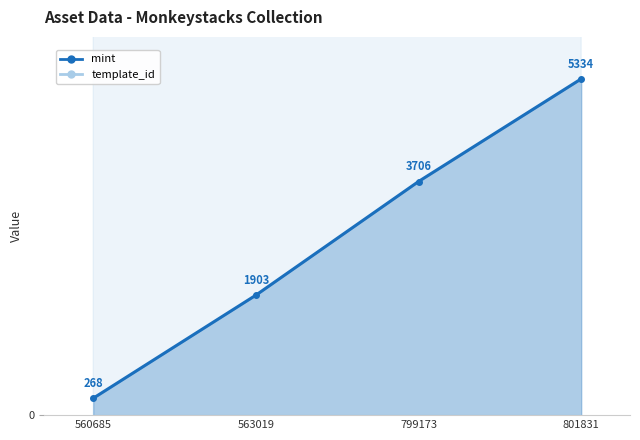

What is the highest value of the mint series?

5334